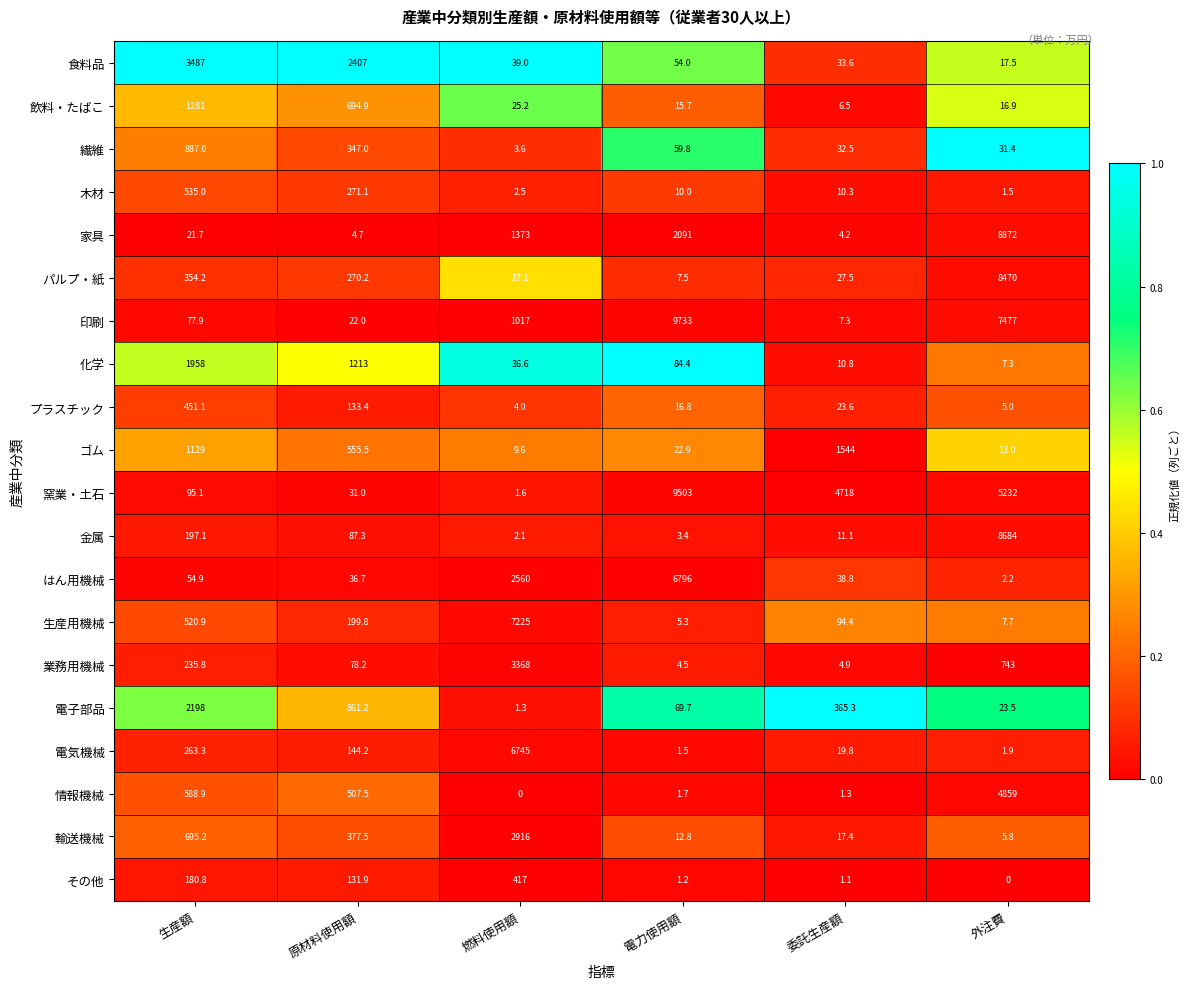

Is it true that 家具 equals 4.7 at 原材料使用額?

True